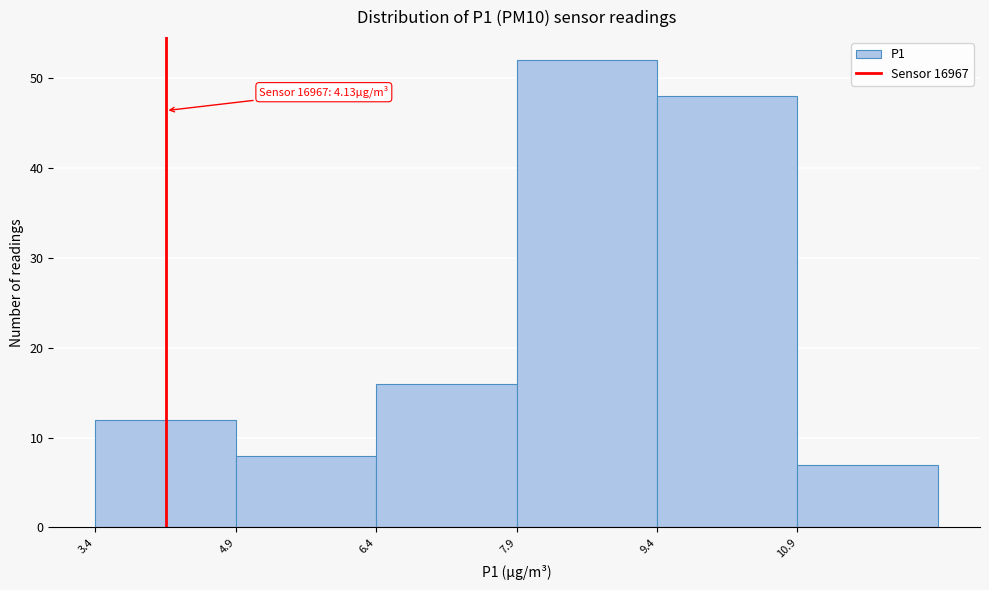

Over which range of the x-axis is the bar tallest?

7.88 to 9.38